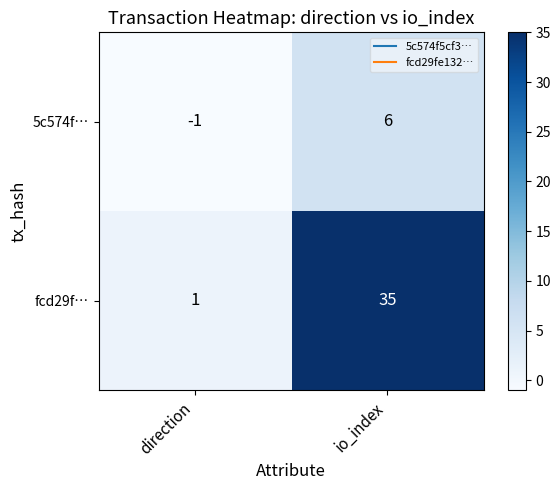

Which series has the largest range (max minus min)?

fcd29f…